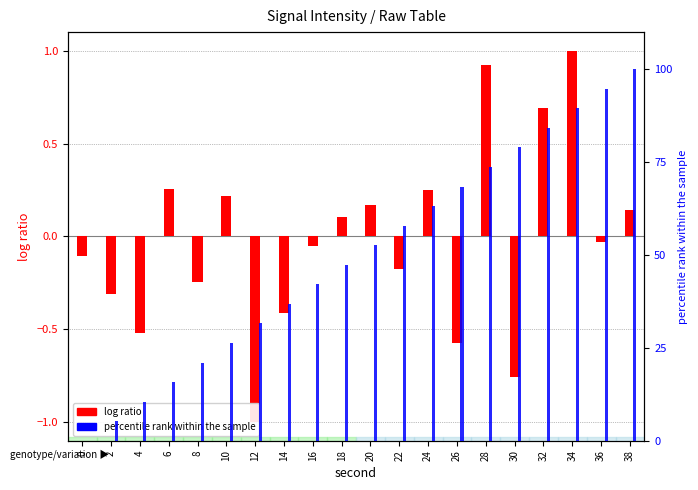

The value of log ratio at 12 is -1.0. True or false?

True